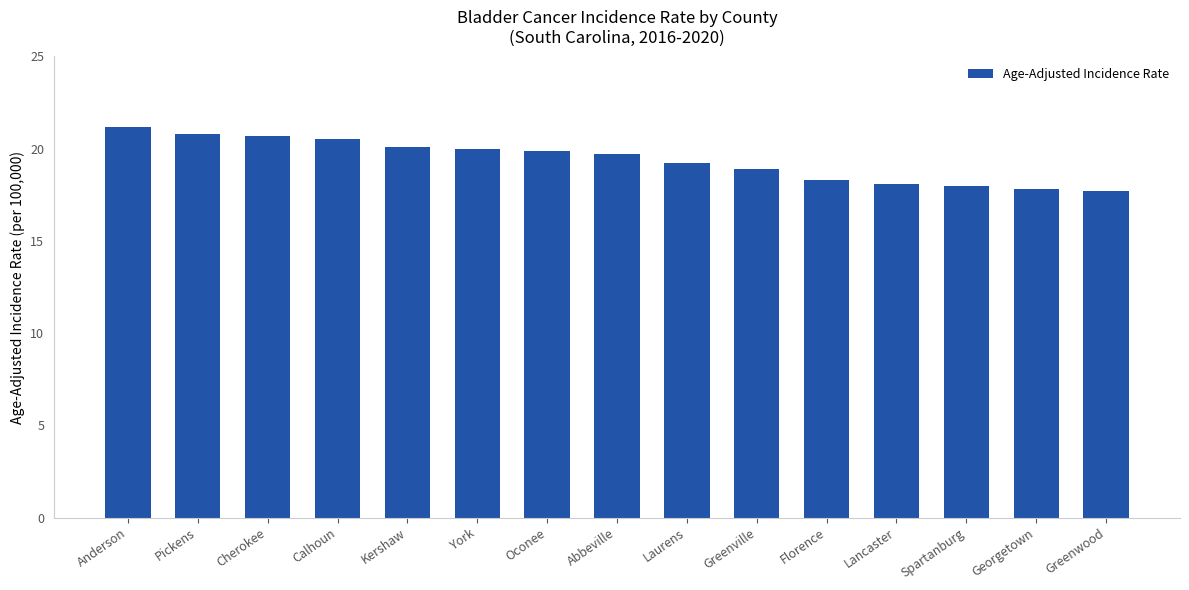

The chart shows a value of 36.9 at Anderson. True or false?

False